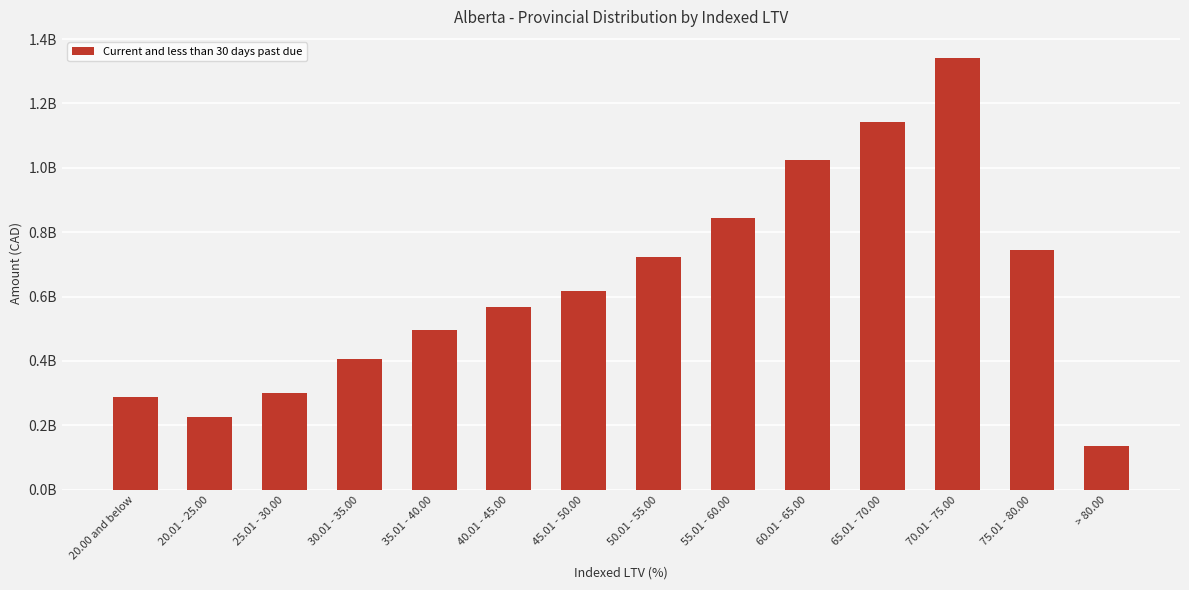

What is the sum of all values?

8855039299.1